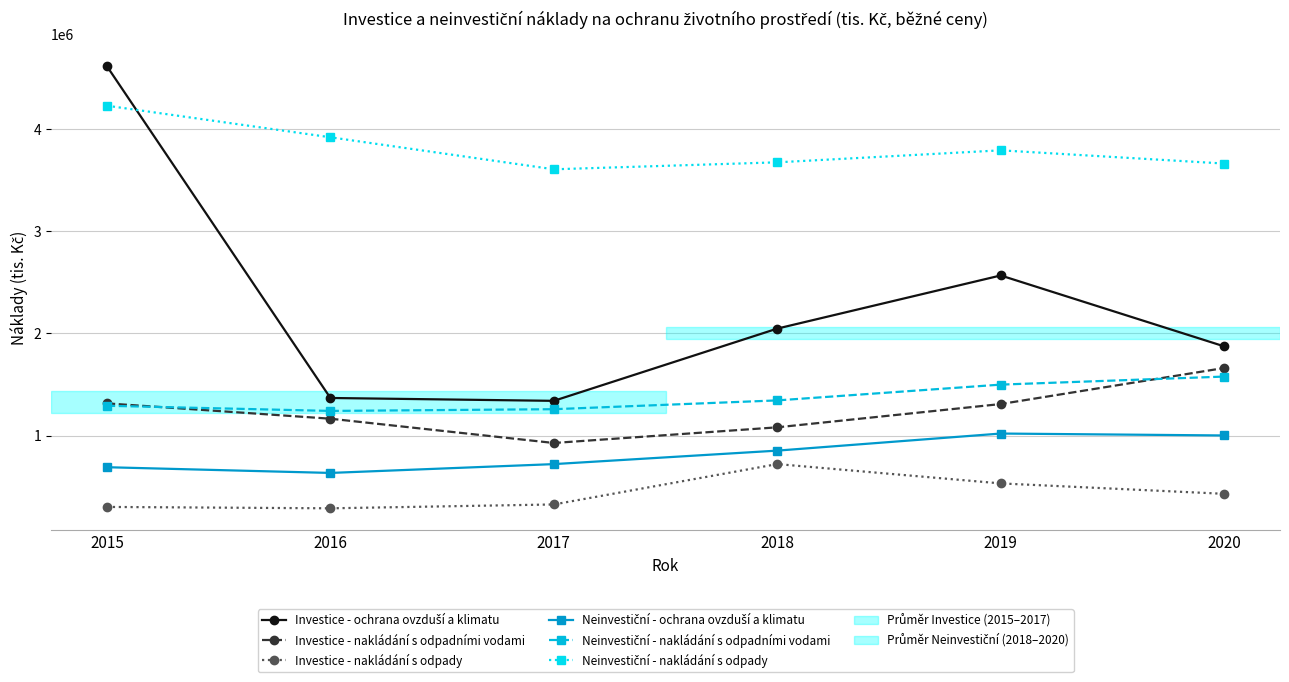

At which category does Investice - nakládání s odpadními vodami reach its first local valley?

2017